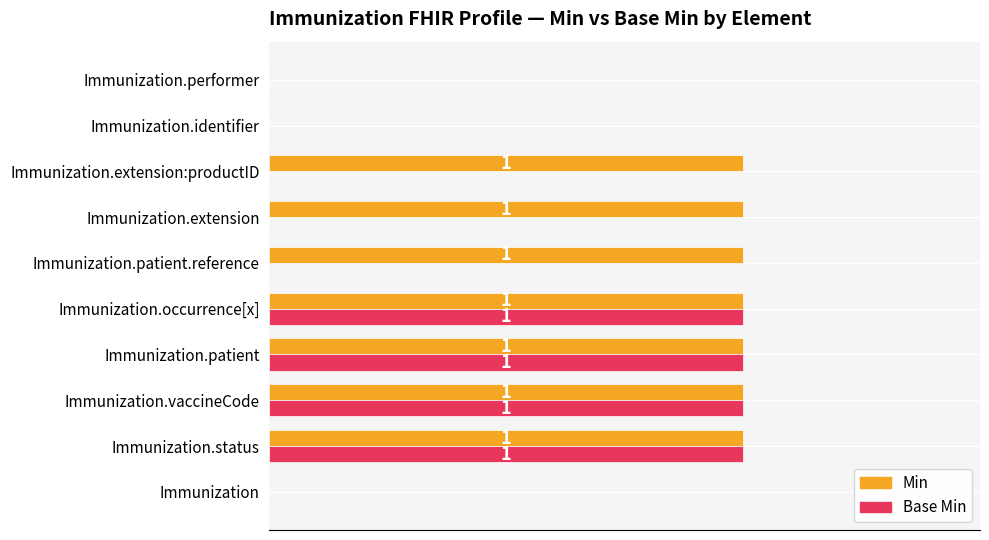

Between Immunization and Immunization.patient.reference, which series saw the biggest shift?

Min